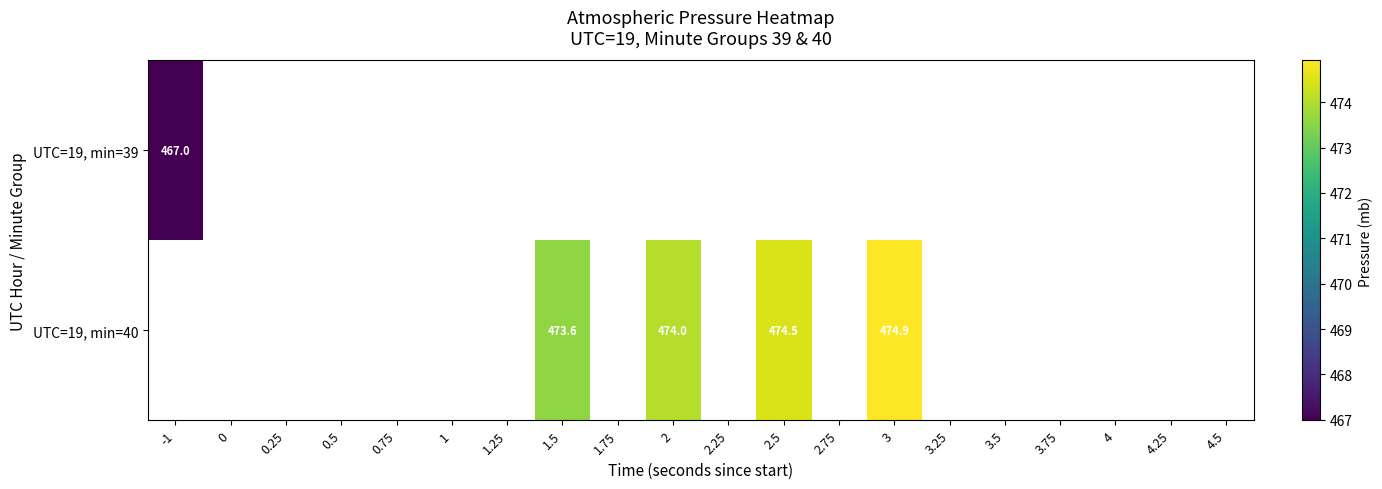

The value of UTC=19, min=39 at -1 is 467.0. True or false?

True